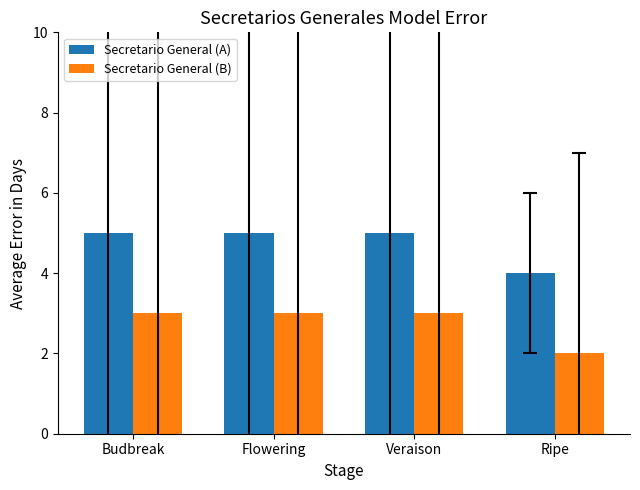

Reading right to left, what are all the values shown in this chart?

Secretario General (A): 4	5	5	5
Secretario General (B): 2	3	3	3